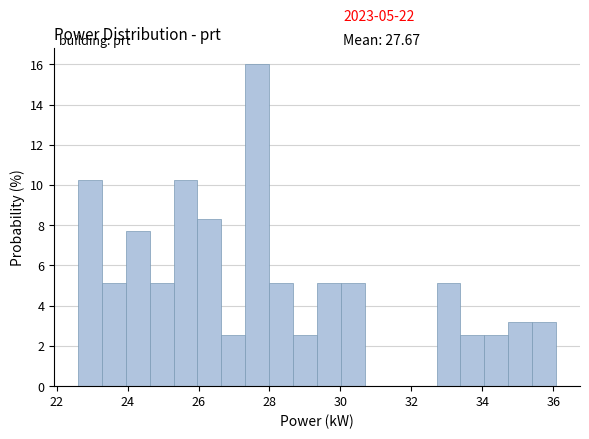

Around what value on the x-axis is the tallest bar? Give the approximate position of its centre, as read against the axis.

27.6